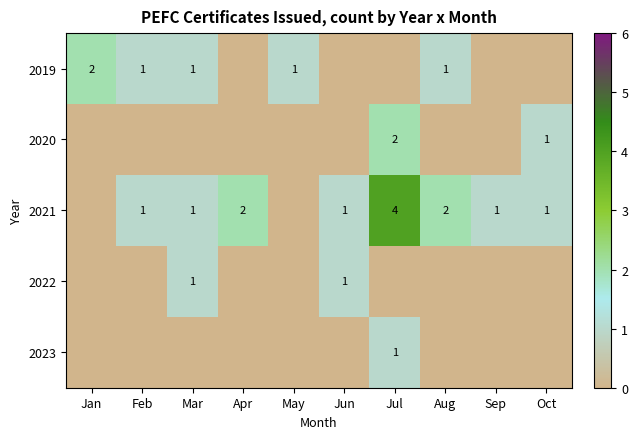

The 2022 series shows 1 at Mar. True or false?

True